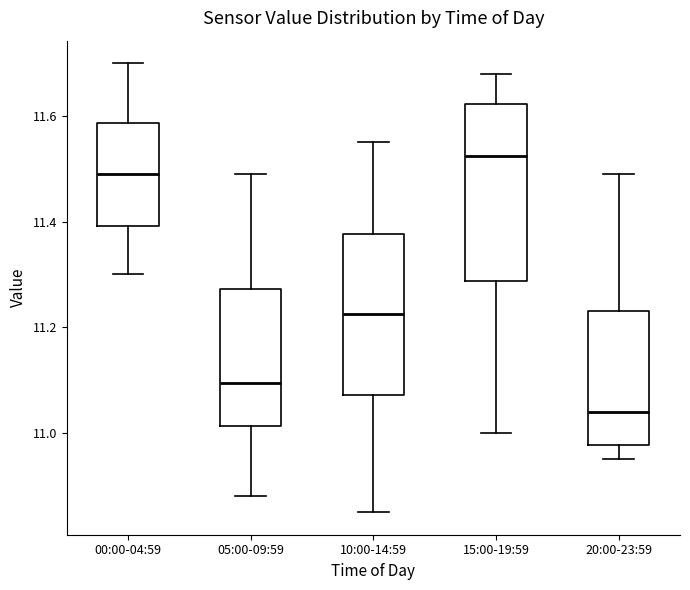

Reading left to right, transcribe this box plot: for each box, give where its median line is, the range the box spans, and where its two whiskers end, as read against the y-axis. The values are not printed on the chart, so give them approximately, as read against the axis.

00:00-04:59: median 11.50, box 11.40 to 11.58, whiskers 11.30 to 11.70
05:00-09:59: median 11.10, box 11.02 to 11.28, whiskers 10.88 to 11.50
10:00-14:59: median 11.22, box 11.08 to 11.38, whiskers 10.86 to 11.56
15:00-19:59: median 11.52, box 11.28 to 11.62, whiskers 11.00 to 11.68
20:00-23:59: median 11.04, box 10.98 to 11.24, whiskers 10.96 to 11.50